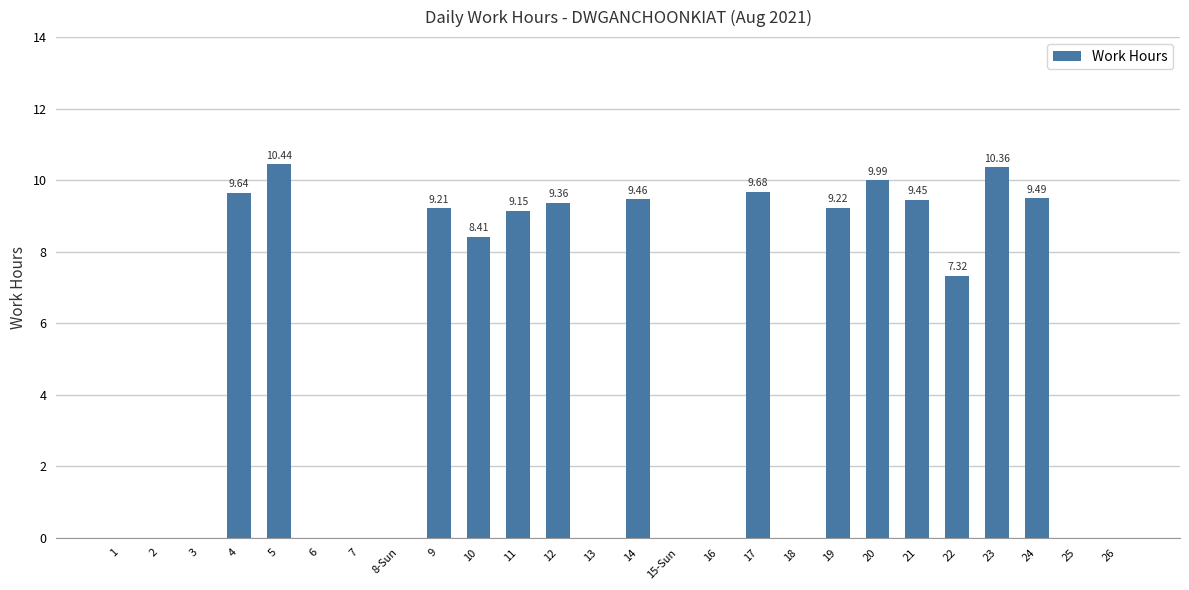

What is the sum of all values?

131.2